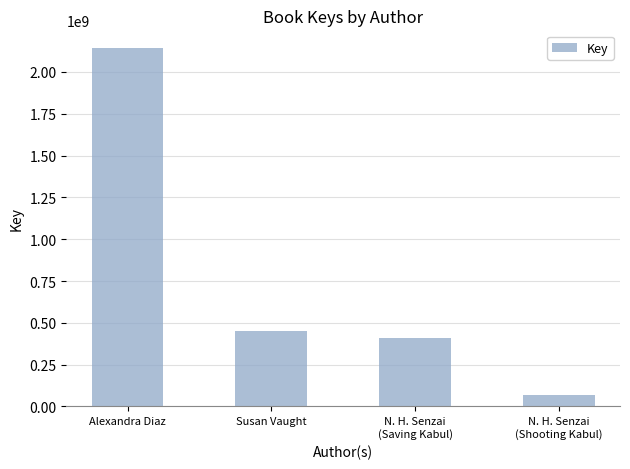

The value at N. H. Senzai
(Saving Kabul) is 408878842. True or false?

True